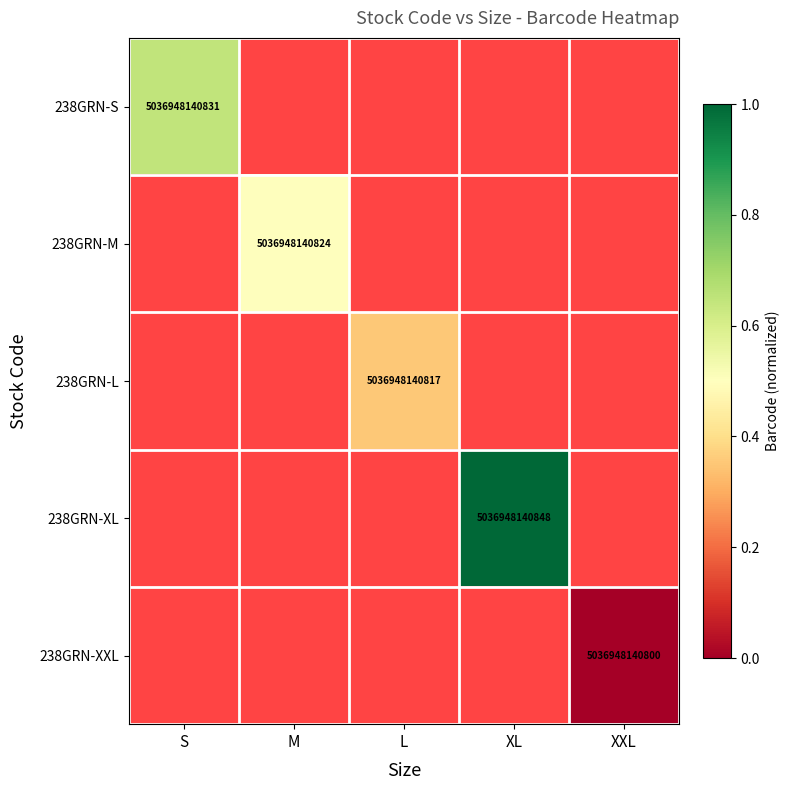

At which label does 238GRN-L first exceed 0?

L